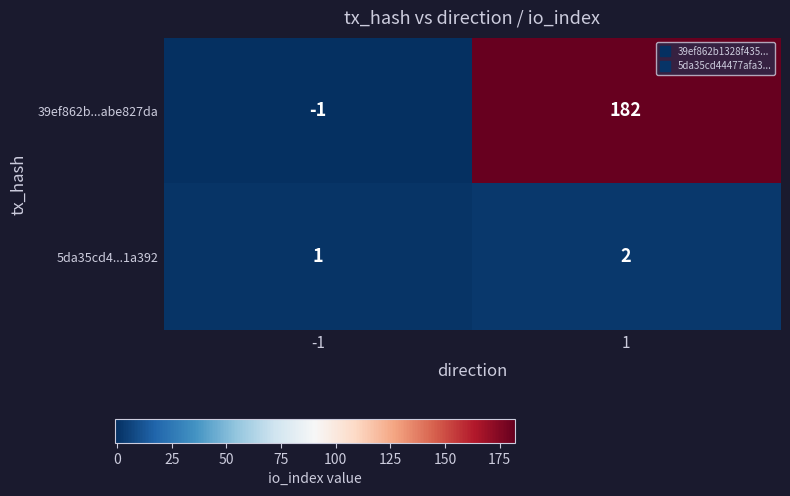

At 1, list the series in order from smallest to largest.

5da35cd4...1a392, 39ef862b...abe827da